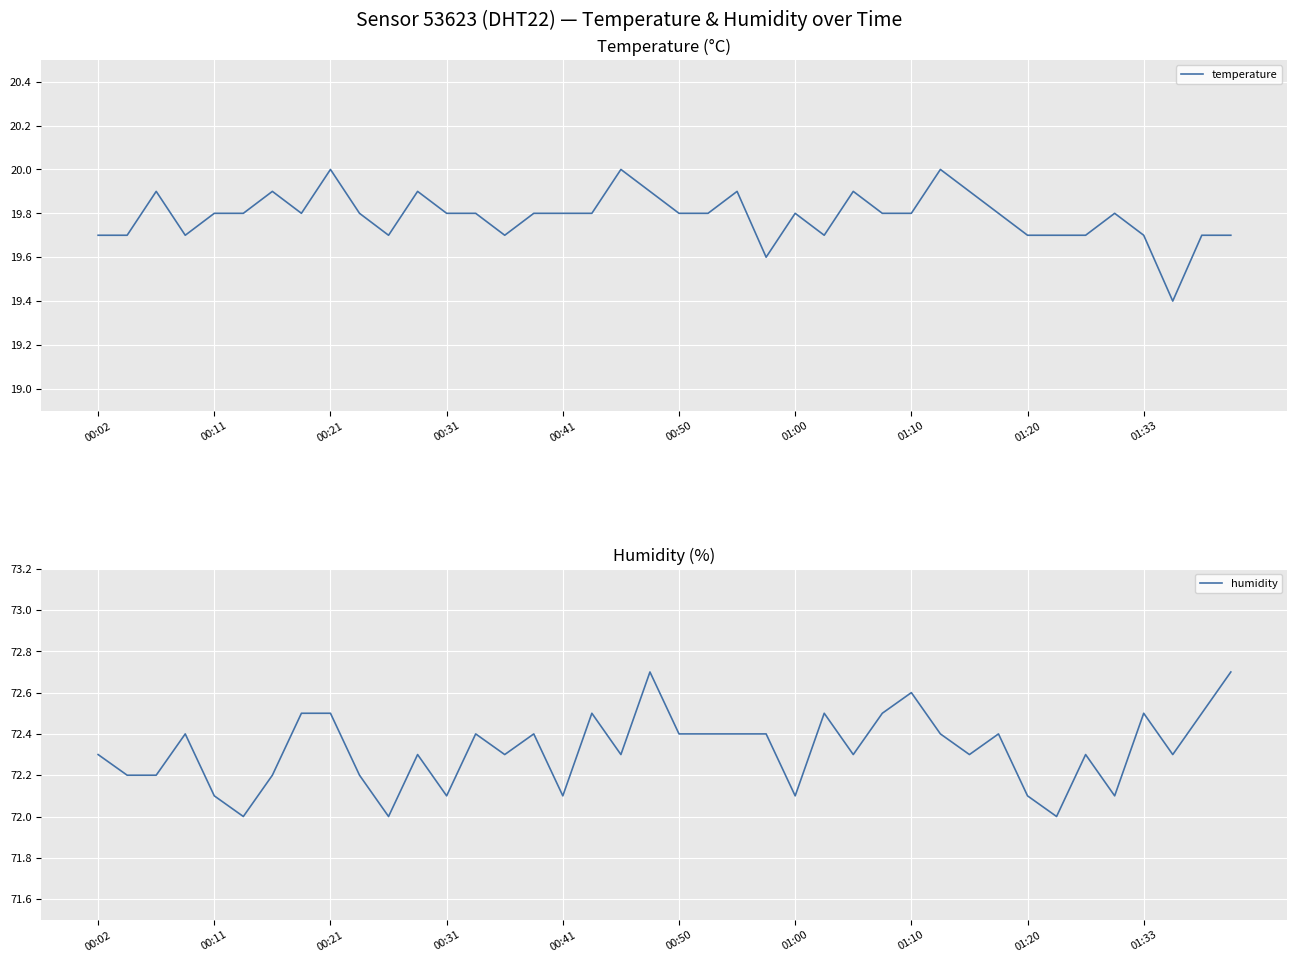

How many values in the humidity series exceed 72?

37